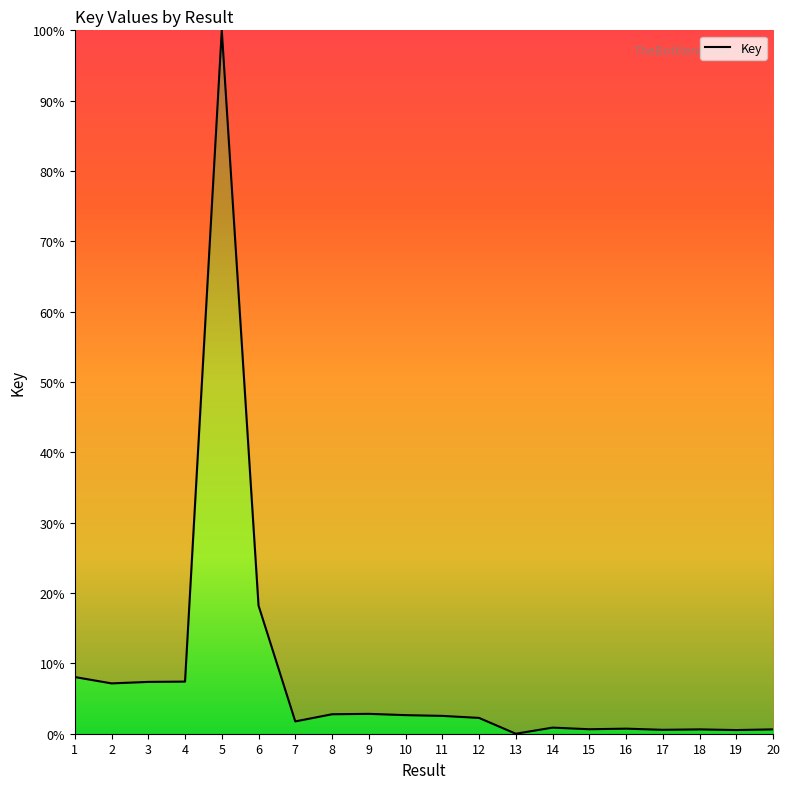

What is the difference between the maximum and second lowest values?

99.5